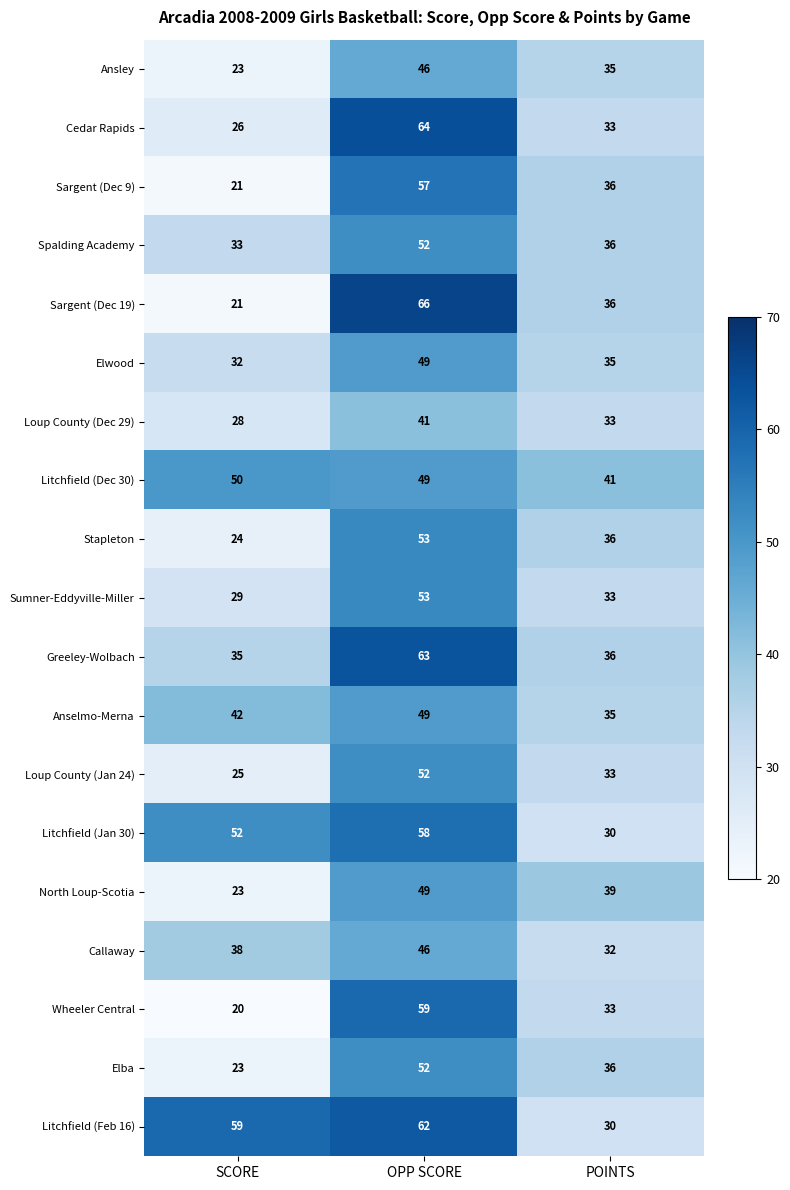

Where does the Sargent (Dec 9) series first go above 36?

OPP SCORE